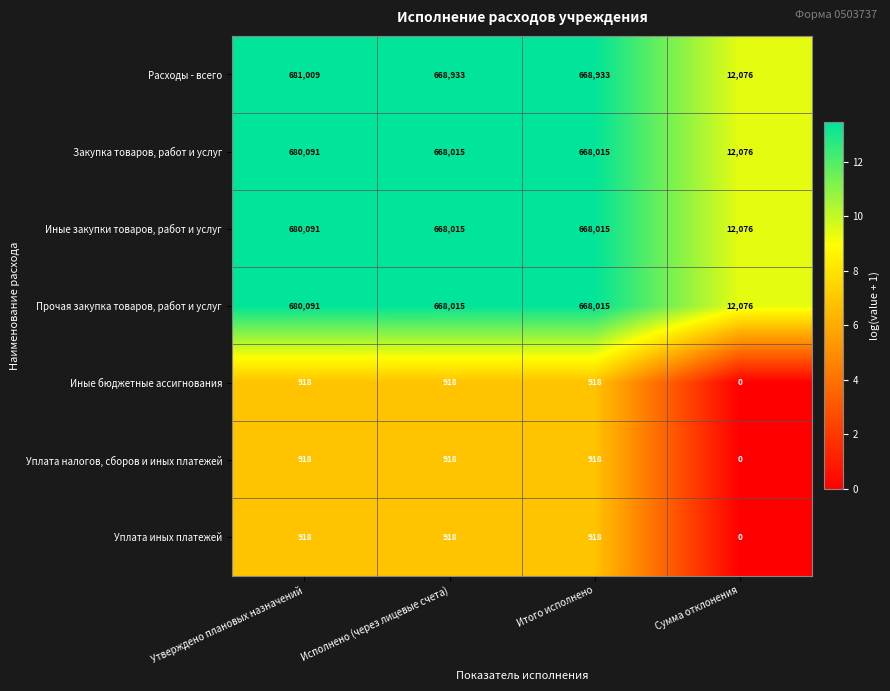

Reading right to left, list all the values displayed in this chart.

Расходы - всего: 12076	668933	668933	681009
Закупка товаров, работ и услуг: 12076	668015	668015	680091
Иные закупки товаров, работ и услуг: 12076	668015	668015	680091
Прочая закупка товаров, работ и услуг: 12076	668015	668015	680091
Иные бюджетные ассигнования: 0	918	918	918
Уплата налогов, сборов и иных платежей: 0	918	918	918
Уплата иных платежей: 0	918	918	918